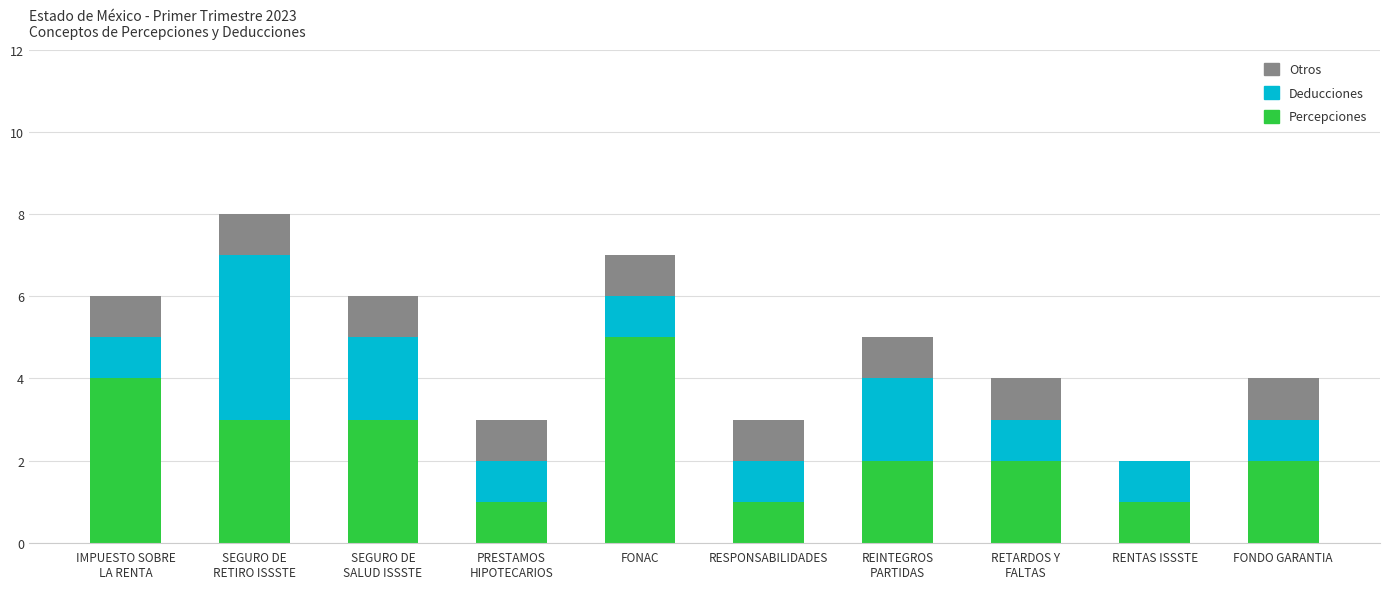

The value of Percepciones at FONAC is 1. True or false?

False